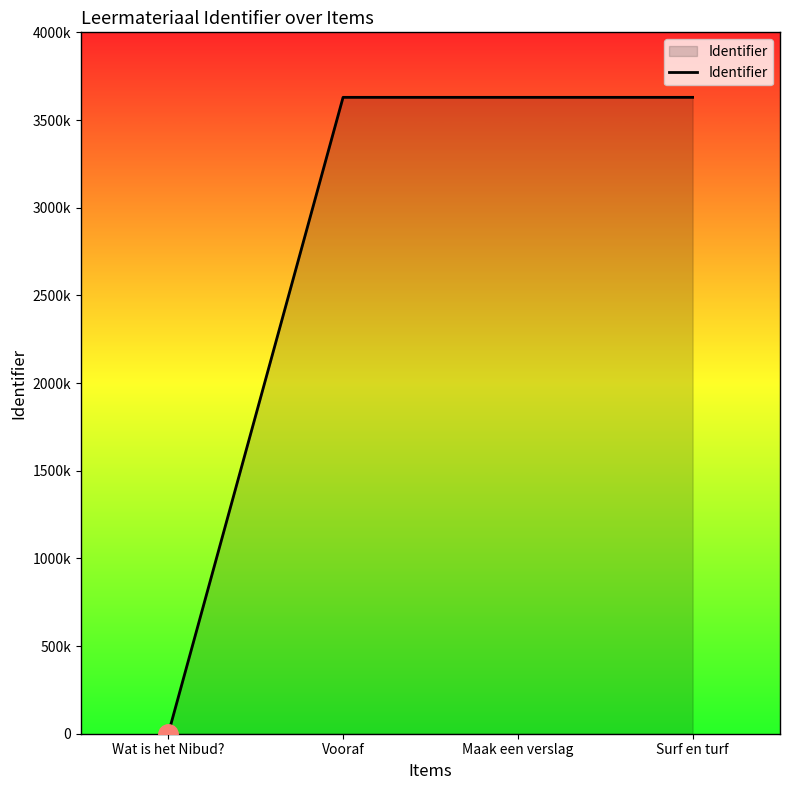

List the labels in order of value, smallest first.

Wat is het Nibud?, Vooraf, Maak een verslag, Surf en turf